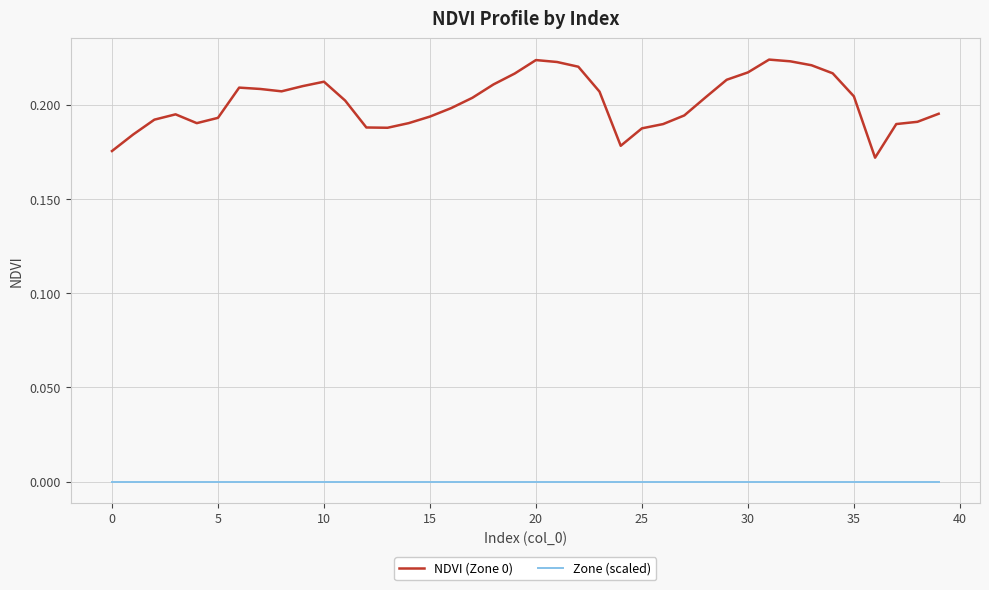

True or false: NDVI (Zone 0) and Zone (scaled) intersect in this chart.

False